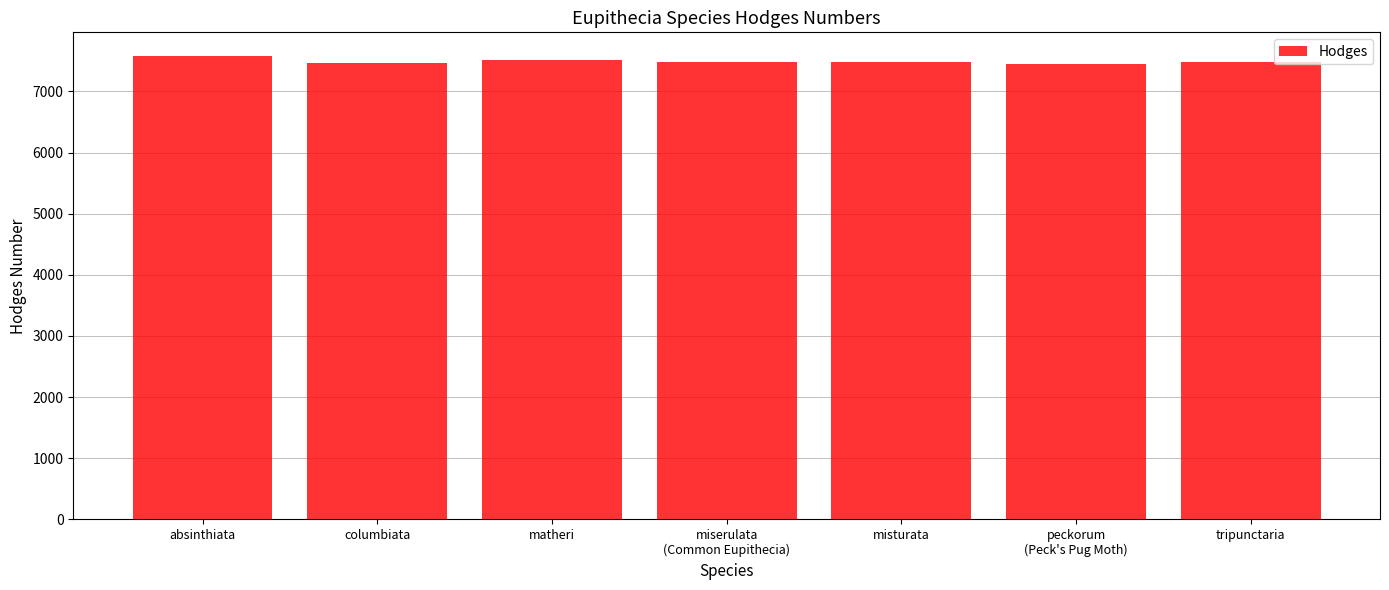

What position from the left is columbiata?

2